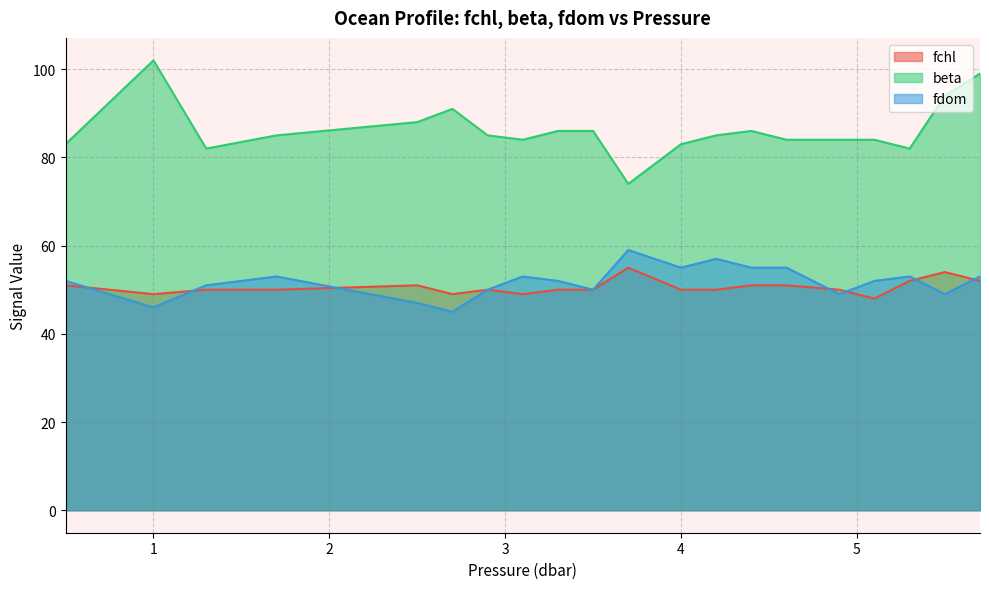

What is the label of the 3rd point from the left?

1.3